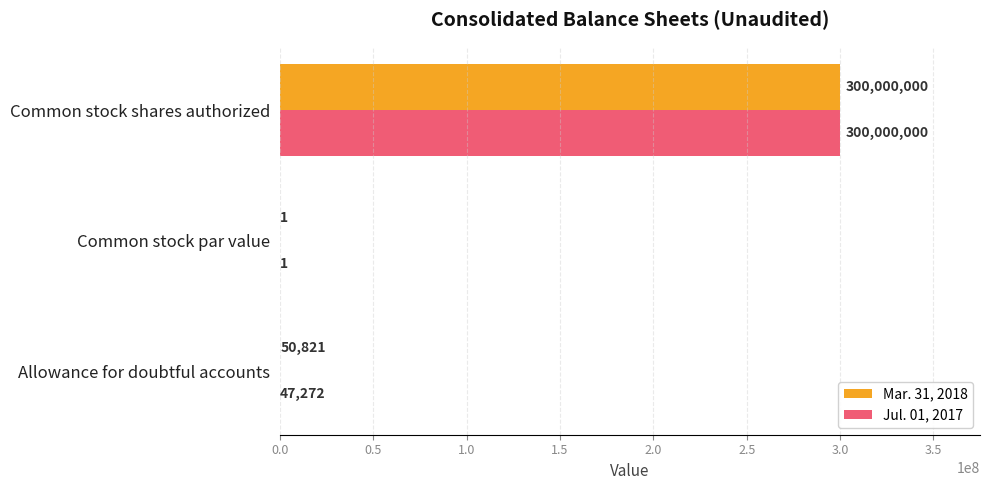

What is the total value across all series at Allowance for doubtful accounts?

98093